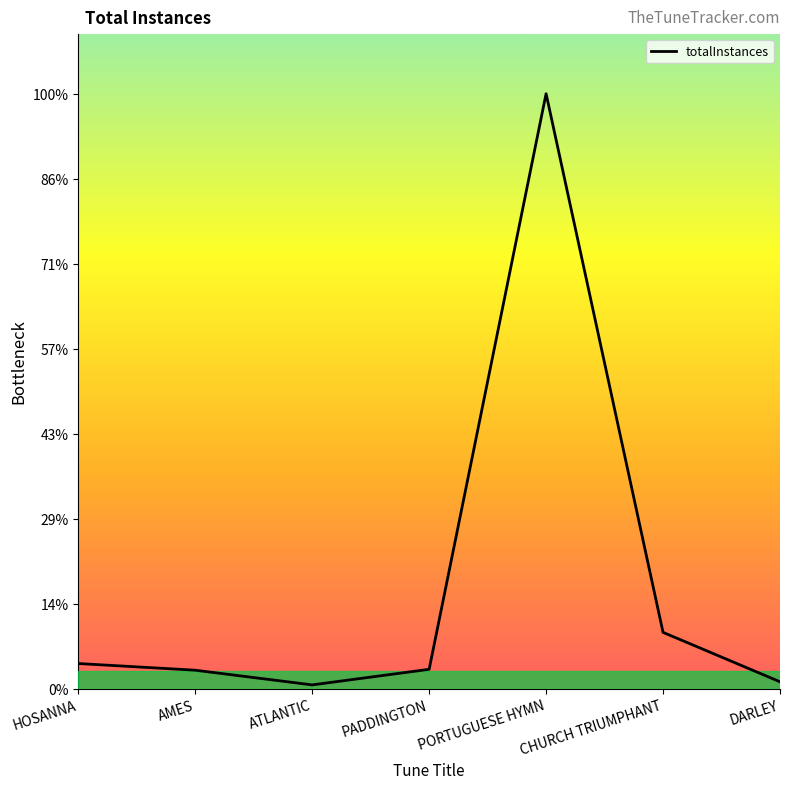

What is the difference between the values at HOSANNA and PADDINGTON?

13